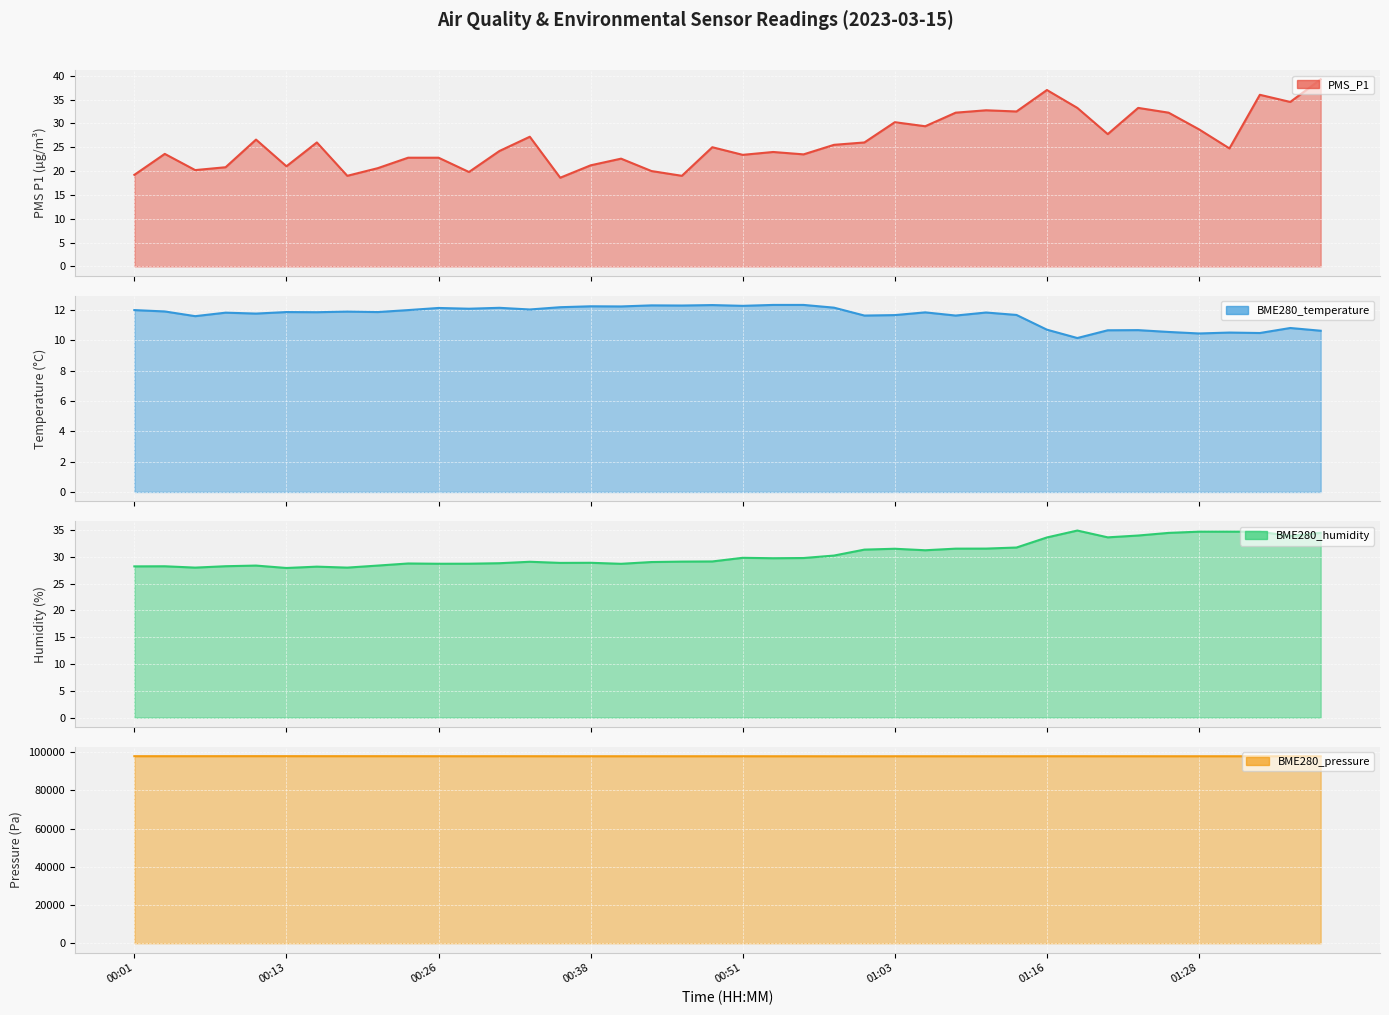

True or false: BME280_temperature line and PMS_P1 line intersect in this chart.

False